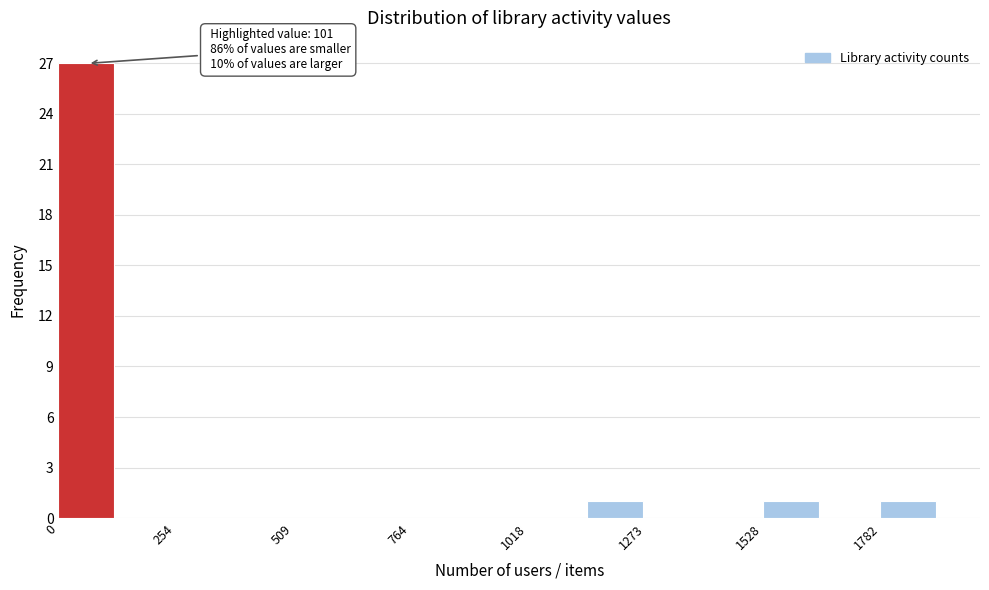

Read against the x-axis, roughly where is the centre of the tallest bar?

50